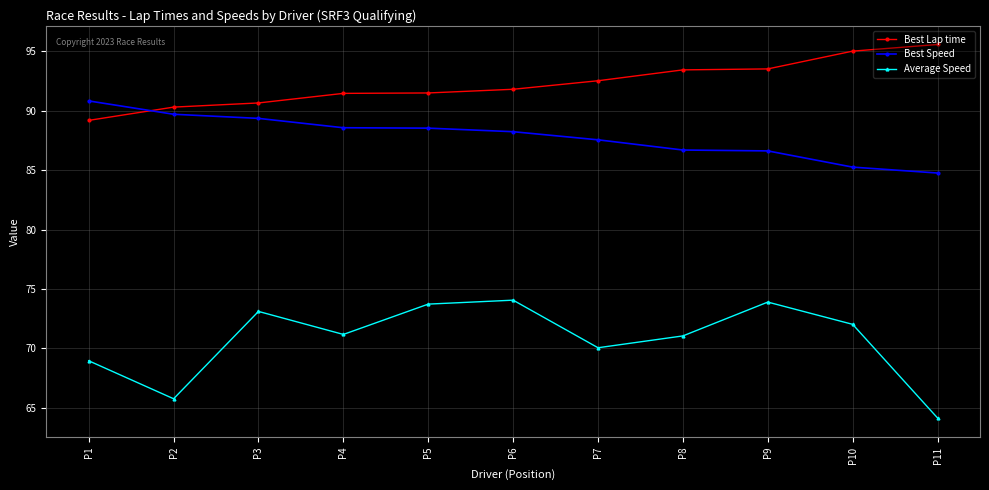

What is the value of the Average Speed point at the 8th from the left?

71.1